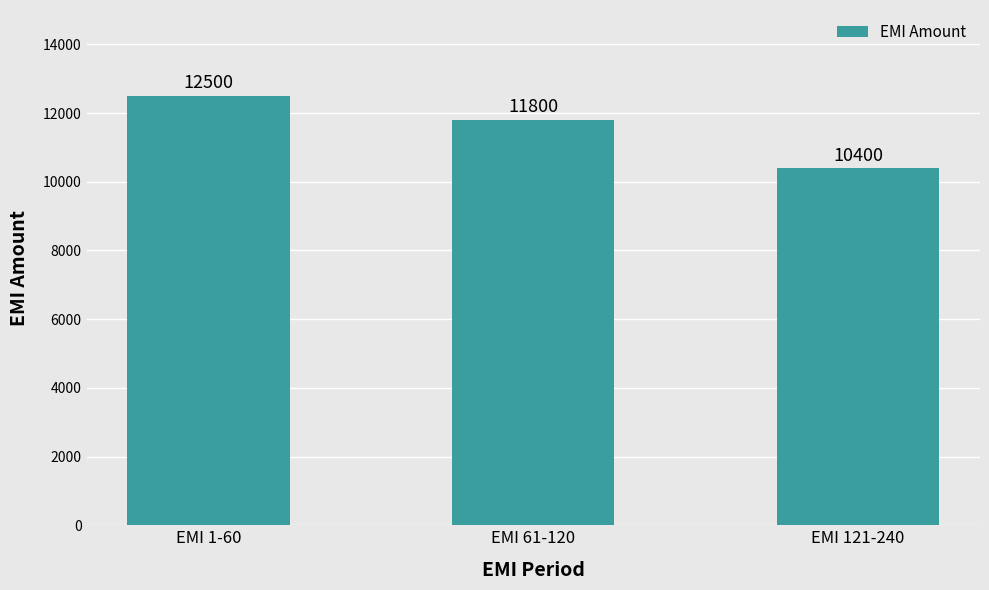

What is the average value?

11567